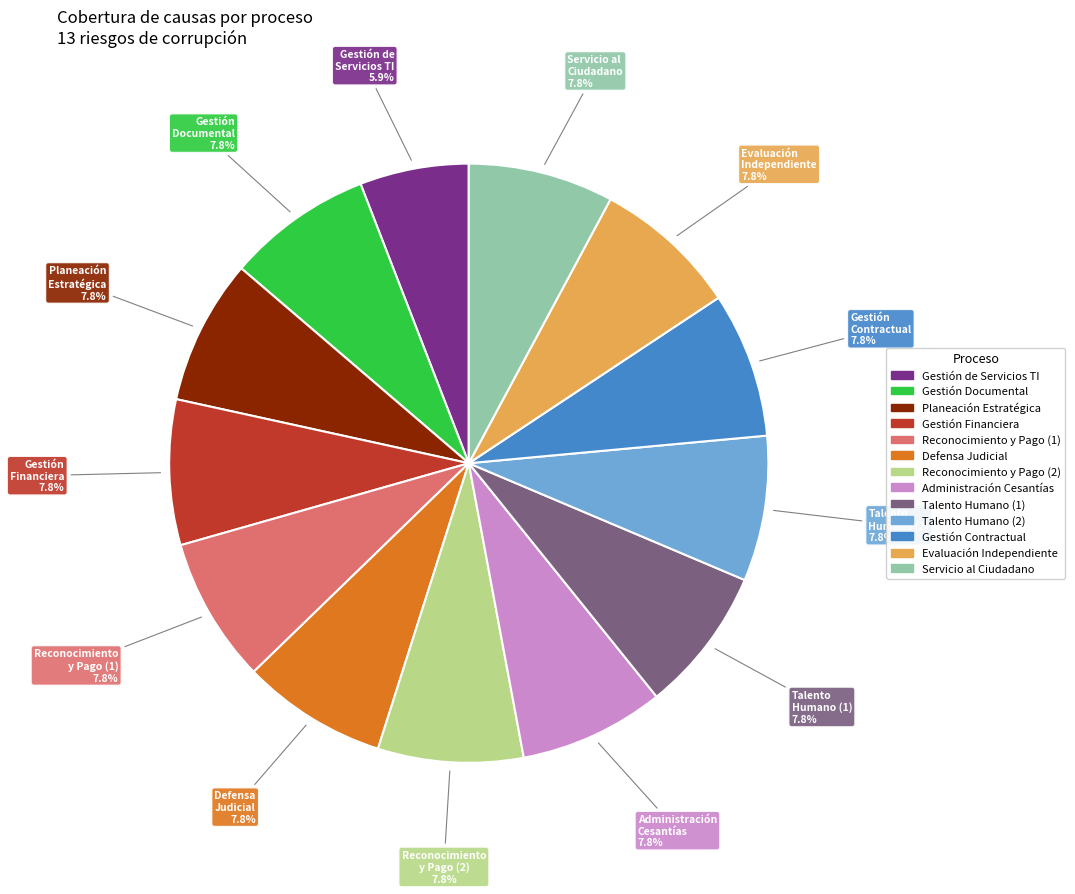

Is there a majority slice in this chart?

No